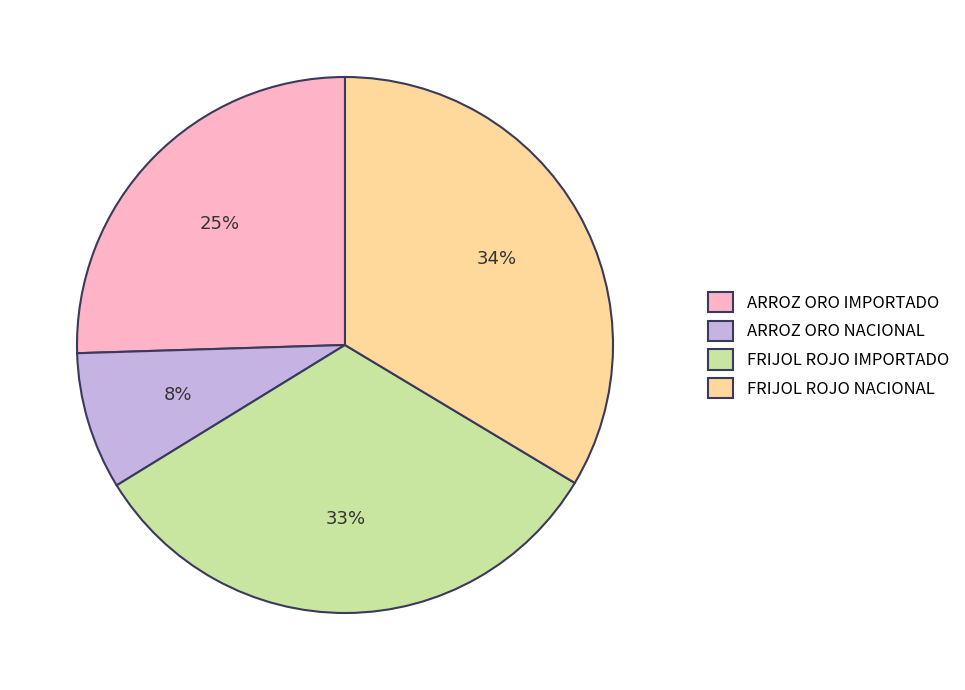

Which has a higher value, FRIJOL ROJO NACIONAL or ARROZ ORO NACIONAL?

FRIJOL ROJO NACIONAL